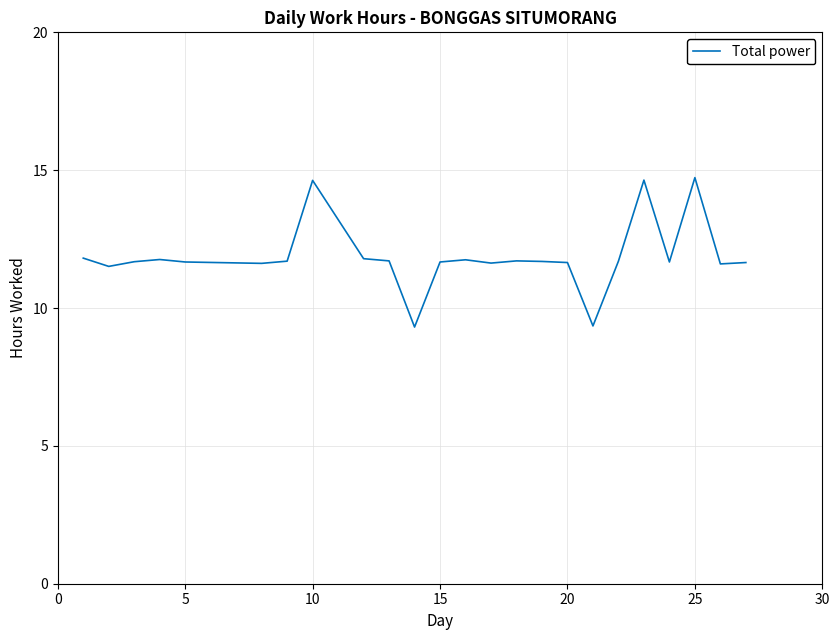

What is the maximum value shown in the chart?

14.7